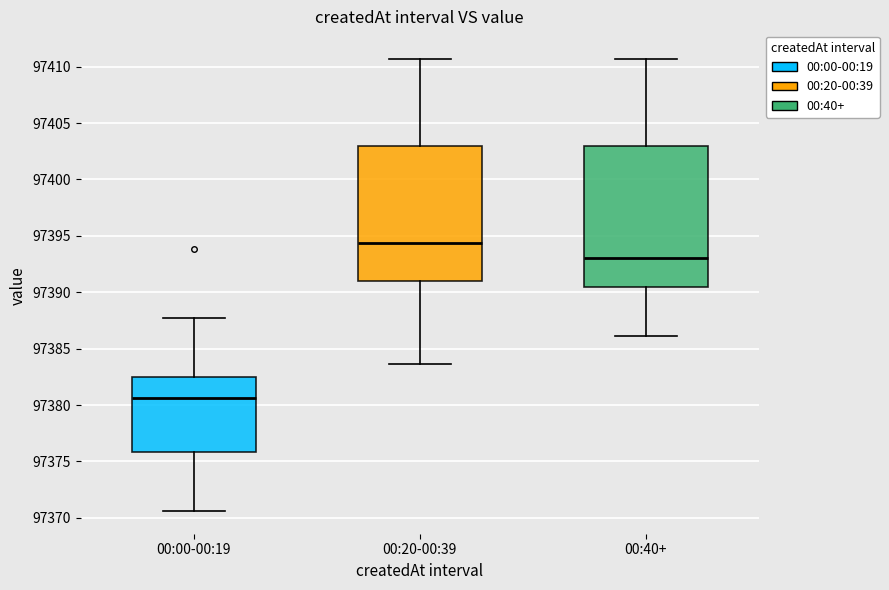

Reading left to right, read every box against the y-axis: the position of its median line, the range the box covers, and the ends of its whiskers. The values are not printed on the chart, so give them approximately, as read against the axis.

00:00-00:19: median 97380.5, box 97376.0 to 97382.5, whiskers 97370.5 to 97387.5
00:20-00:39: median 97394.5, box 97391.0 to 97403.0, whiskers 97383.5 to 97410.5
00:40+: median 97393.0, box 97390.5 to 97403.0, whiskers 97386.0 to 97410.5